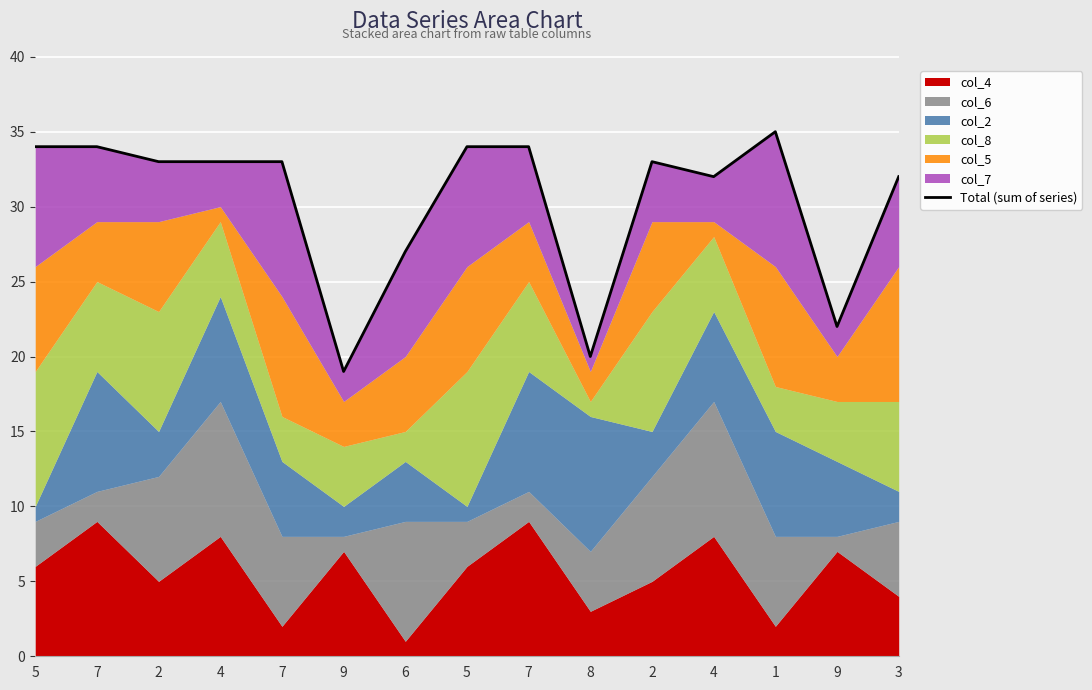

Reading left to right, what are all the values shown in this chart?

5=34	7=34	2=33	4=33	7=33	9=19	6=27	5=34	7=34	8=20	2=33	4=32	1=35	9=22	3=32